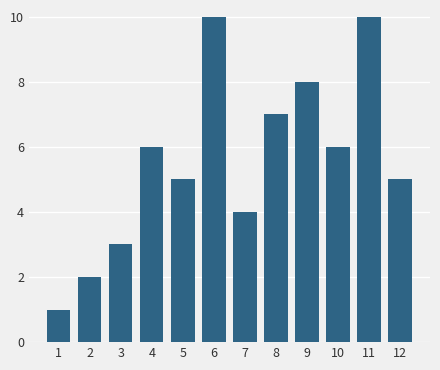

Reading left to right, transcribe all the data shown in this chart.

1=1	2=2	3=3	4=6	5=5	6=10	7=4	8=7	9=8	10=6	11=10	12=5